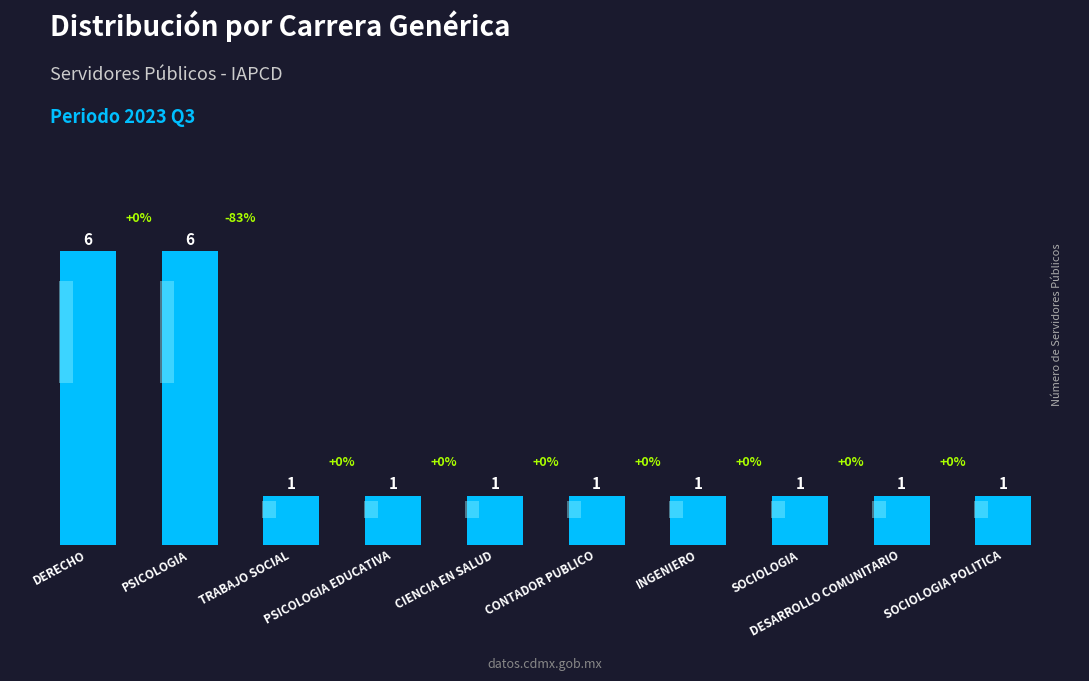

How many values are between 1 and 2?

8